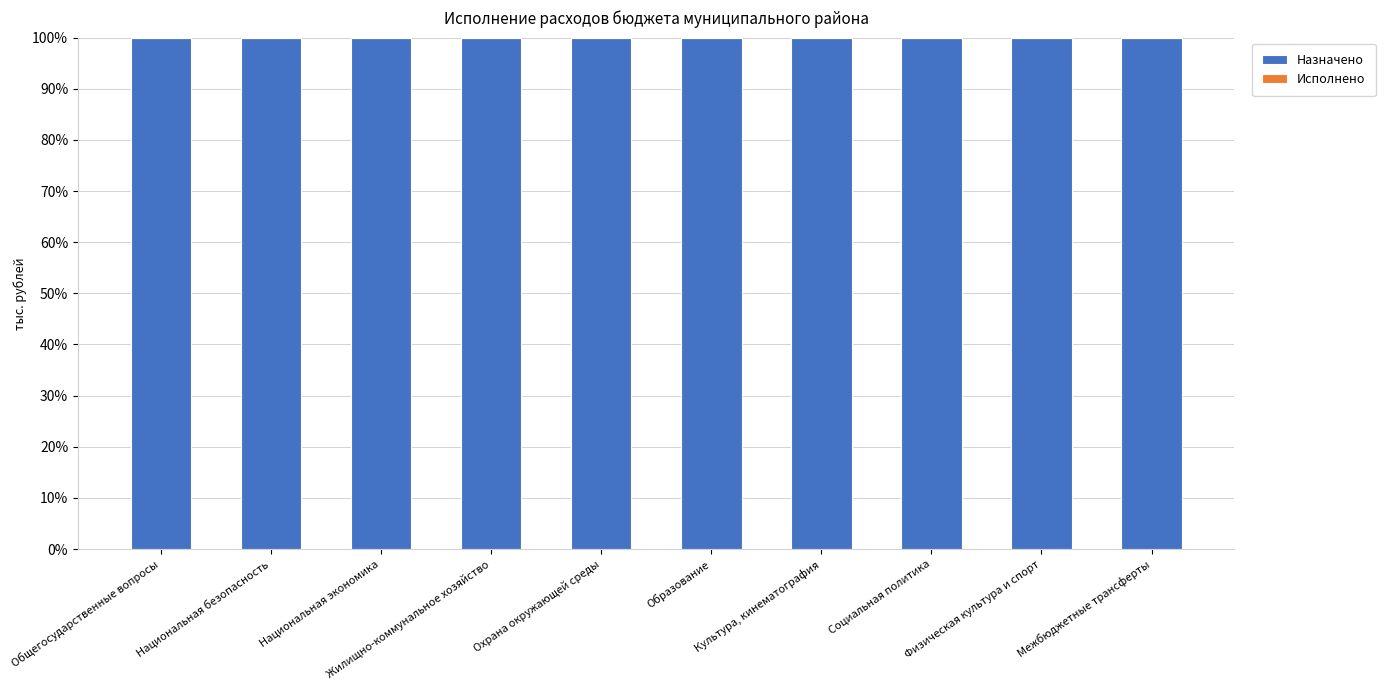

What is the average value of the Назначено series?

100.0